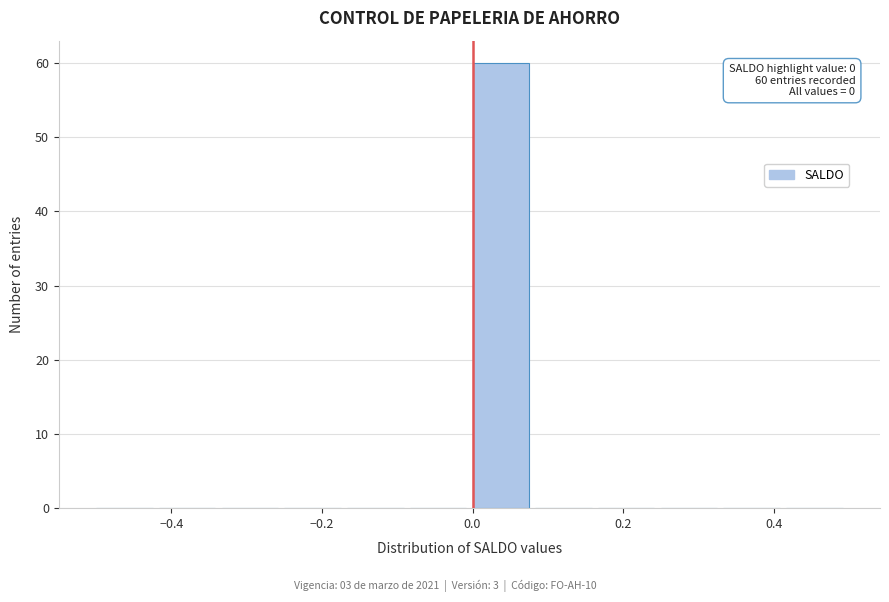

Over which range of the x-axis is the bar tallest?

0.00 to 0.08